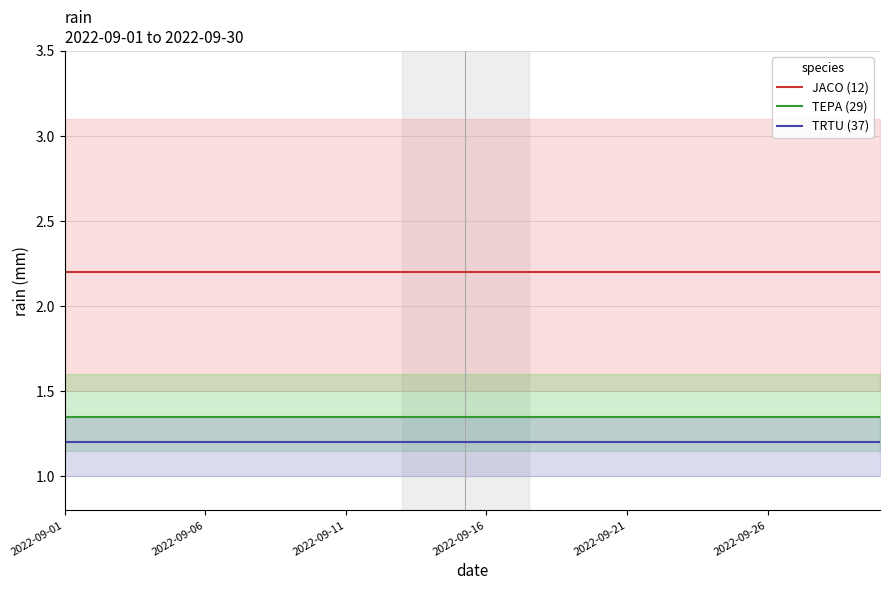

Which series has the widest spread of values?

JACO (12)